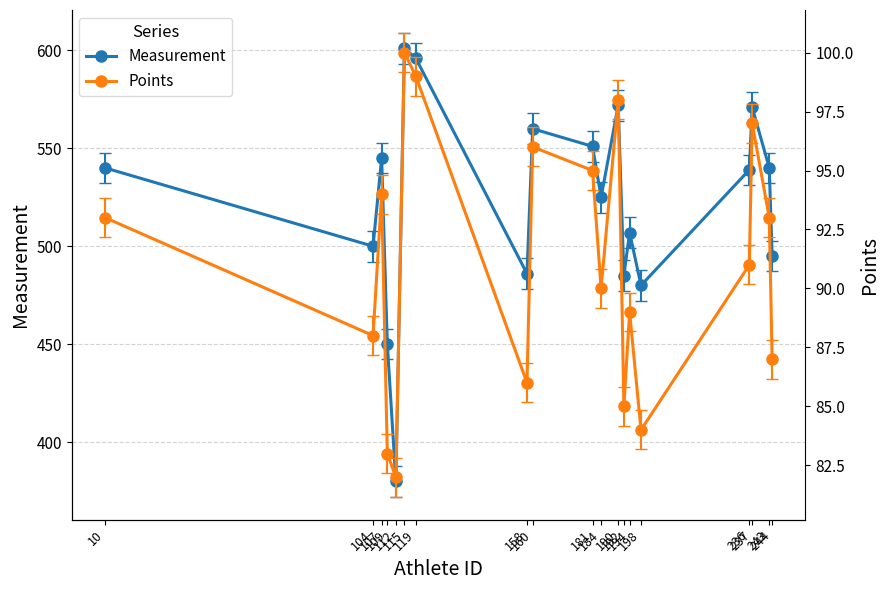

At how many categories does at least one series exceed 147?

19